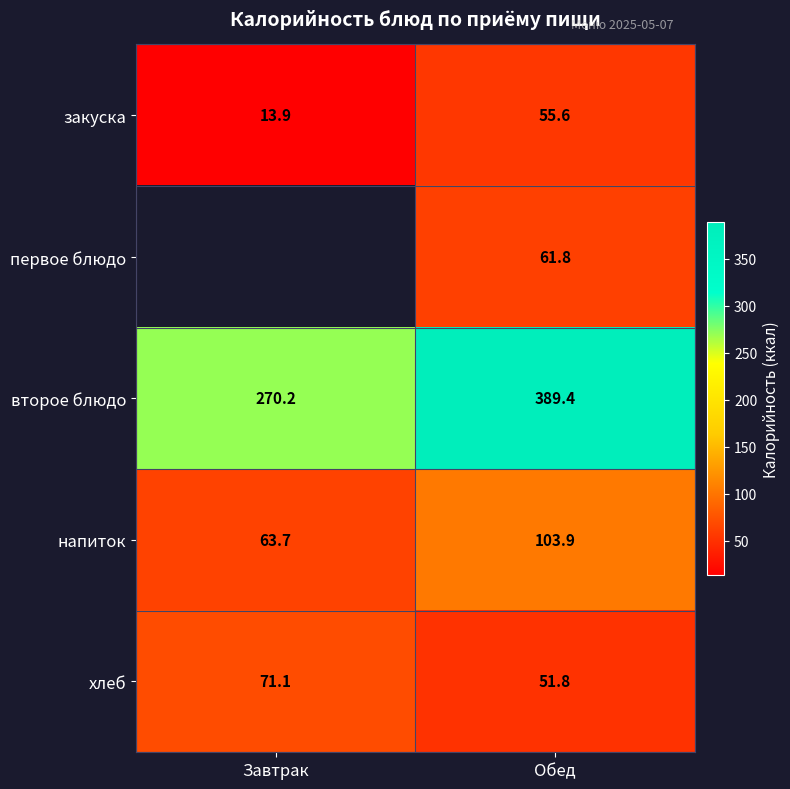

Rank the series at Обед from highest to lowest value.

второе блюдо, напиток, первое блюдо, закуска, хлеб